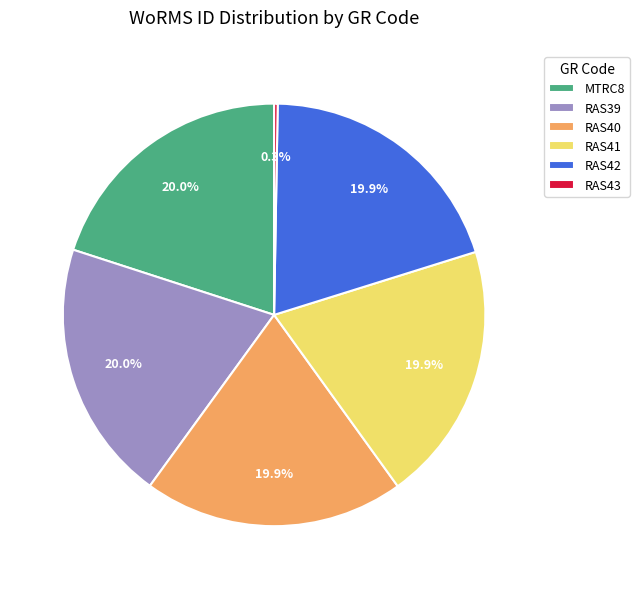

How much of the chart is everything except RAS42?

80.1%